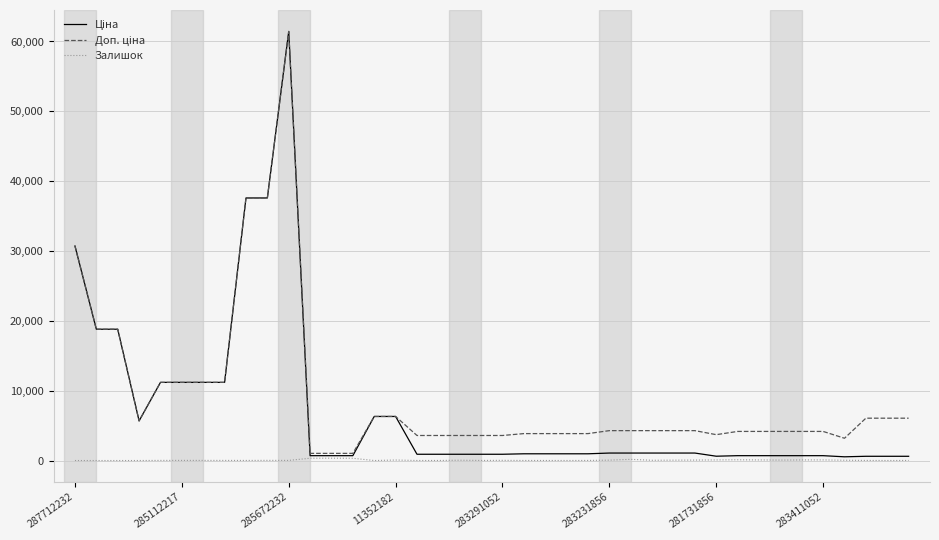

What is the greatest value displayed?

61434.3